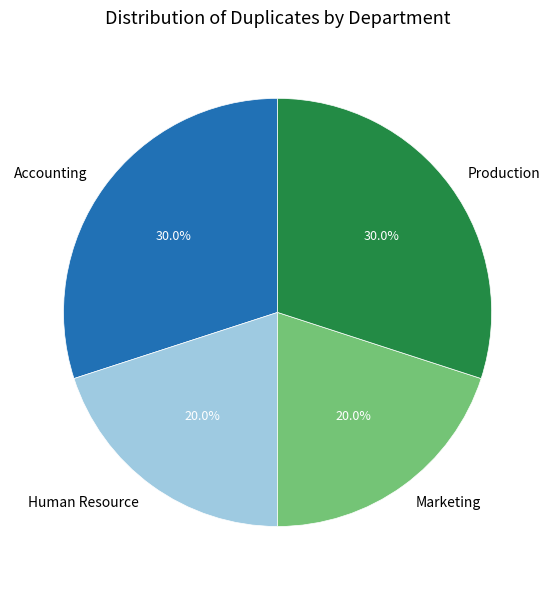

How much of the chart is everything except Production?

70.0%